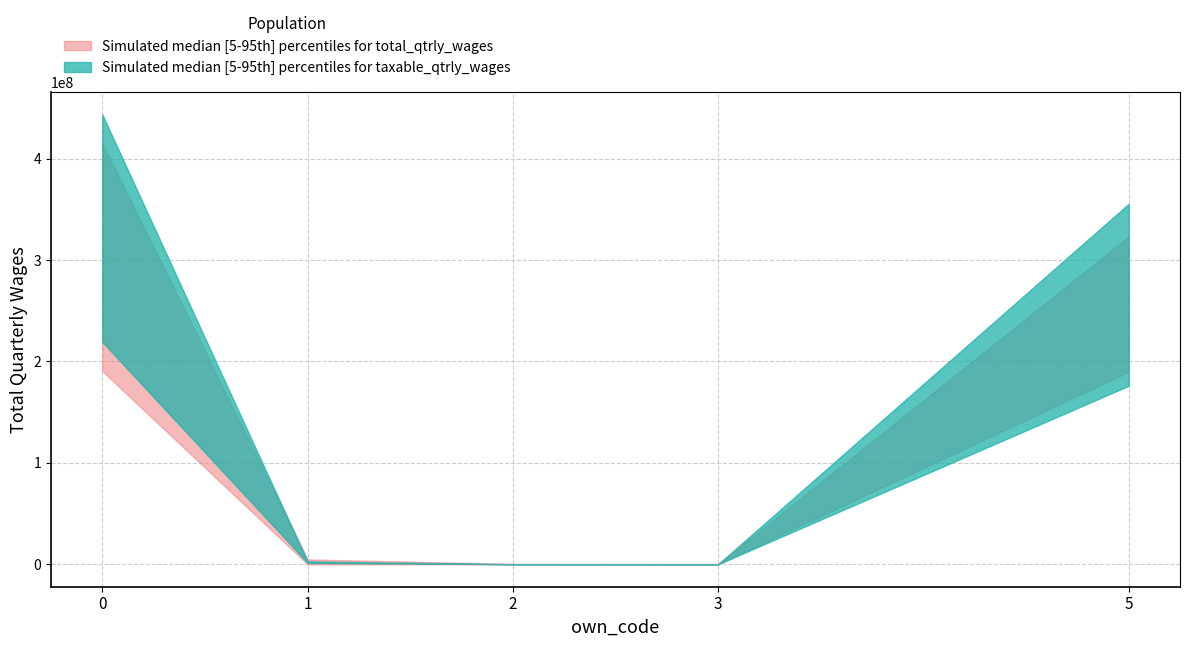

Between 2 and 5, which is larger?

5